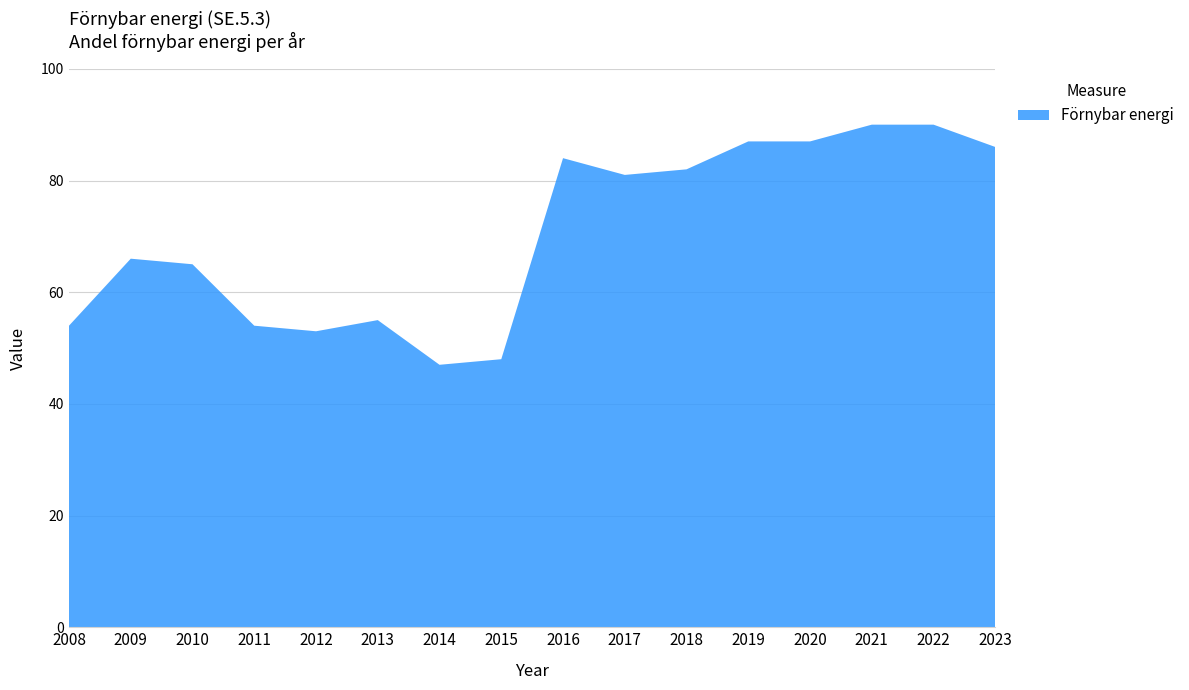

Reading left to right, extract all data points from this chart.

54	66	65	54	53	55	47	48	84	81	82	87	87	90	90	86